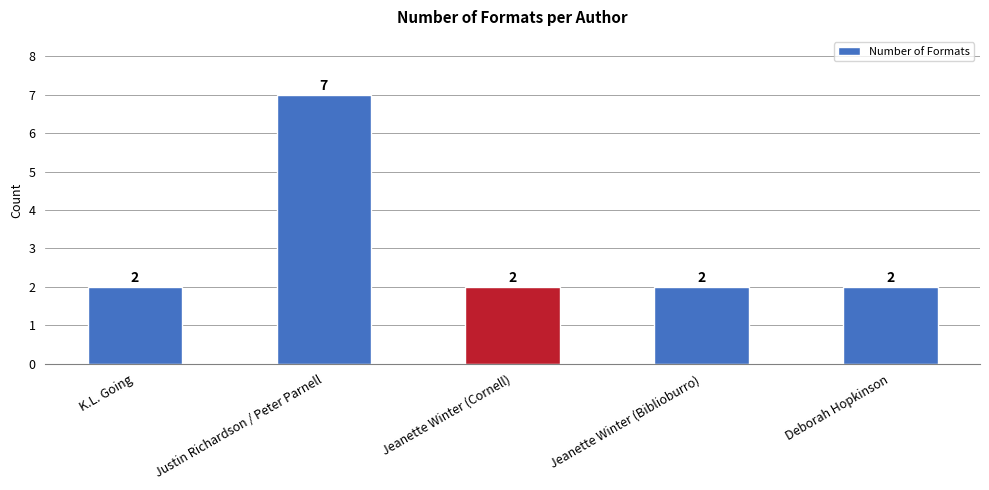

The chart shows a value of 1 at Jeanette Winter (Cornell). True or false?

False